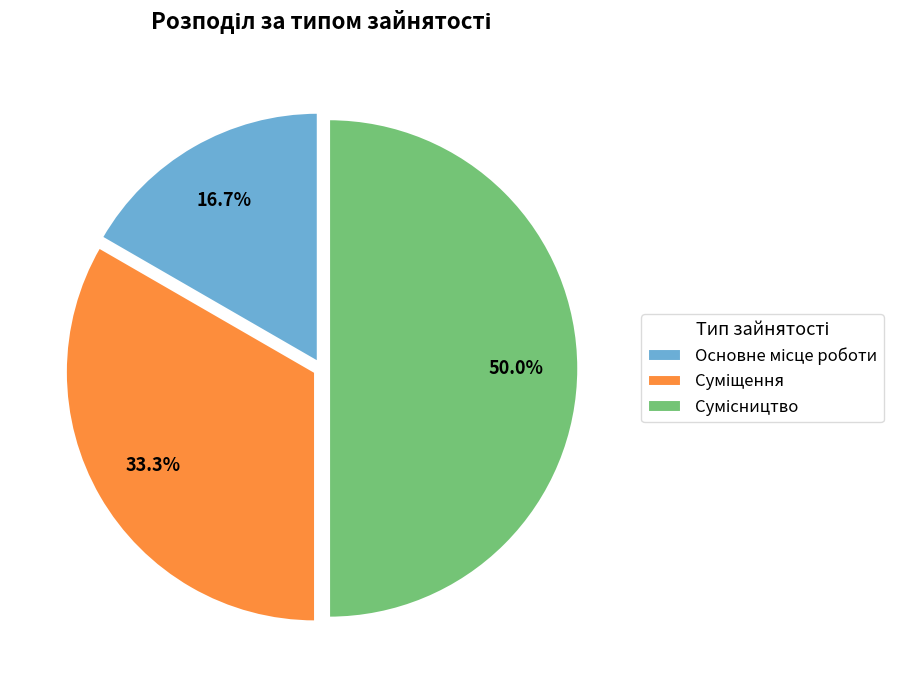

Rank the categories by value from lowest to highest.

Основне місце роботи, Суміщення, Сумісництво